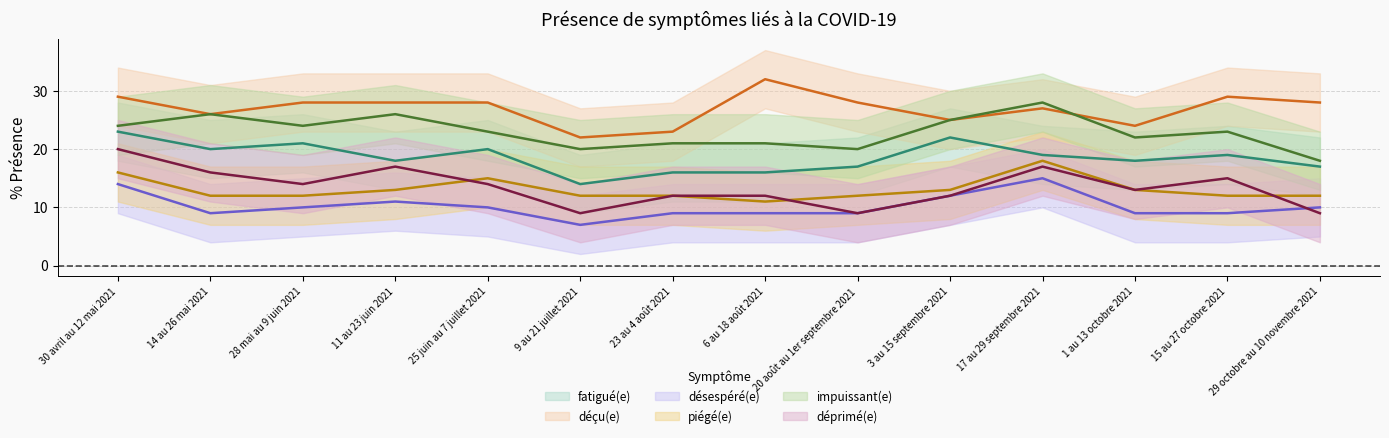

True or false: déçu(e) and impuissant(e) intersect in this chart.

True